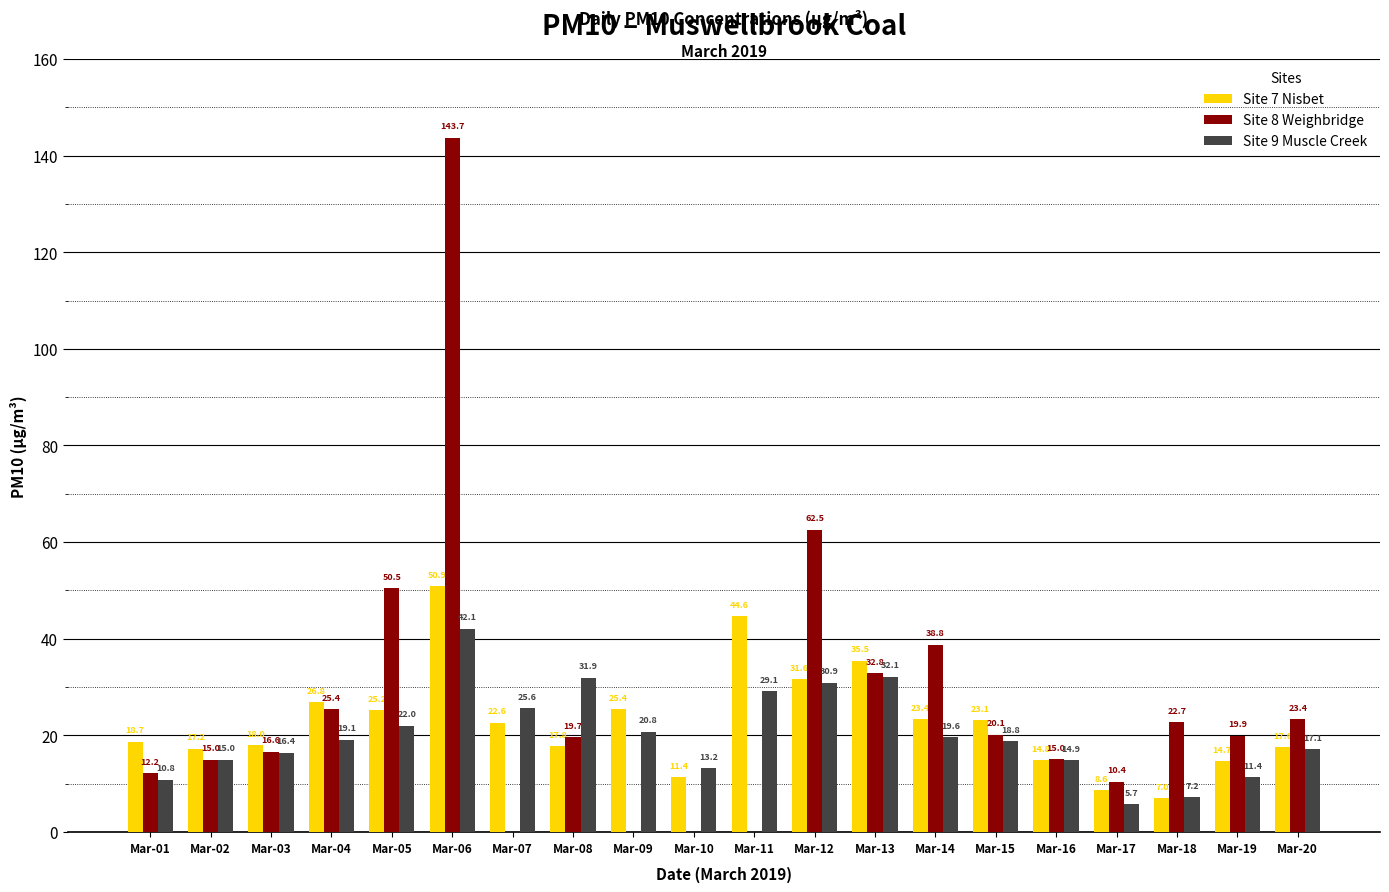

At which label is Site 8 Weighbridge closest to 71?

Mar-12